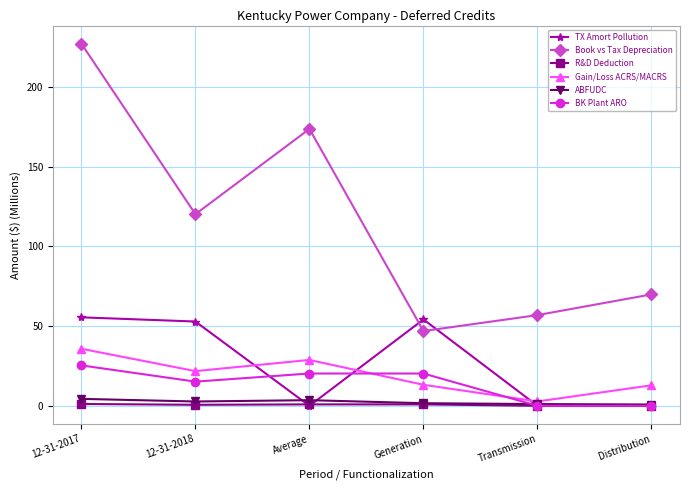

What is the label of the 5th point from the right?

12-31-2018